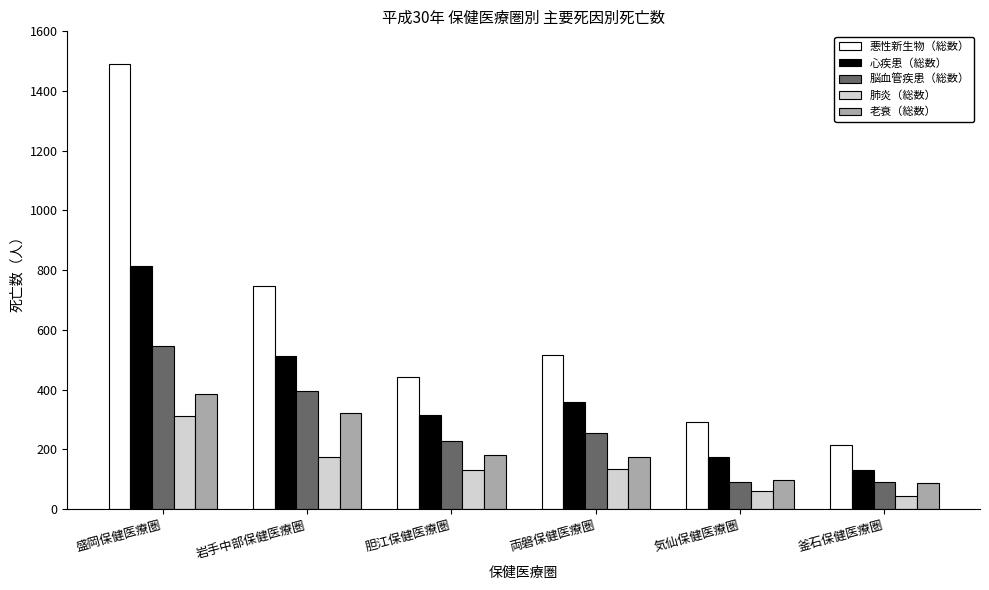

What is the difference between the 心疾患（総数） values at 両磐保健医療圏 and 釜石保健医療圏?

227